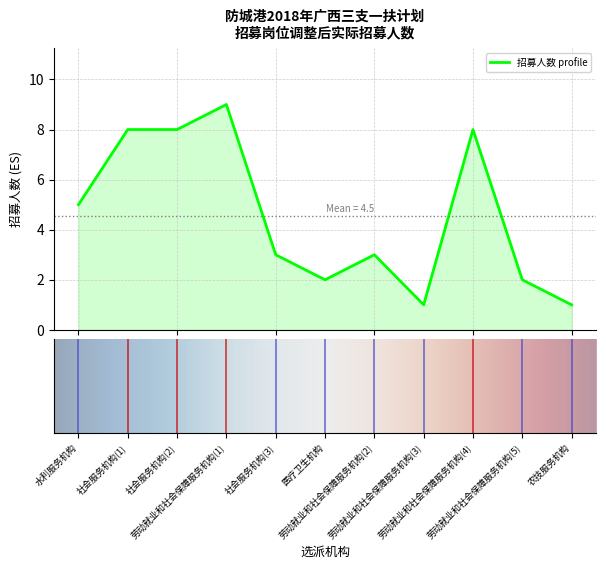

True or false: there are more than 2 points higher than both neighbors.

True